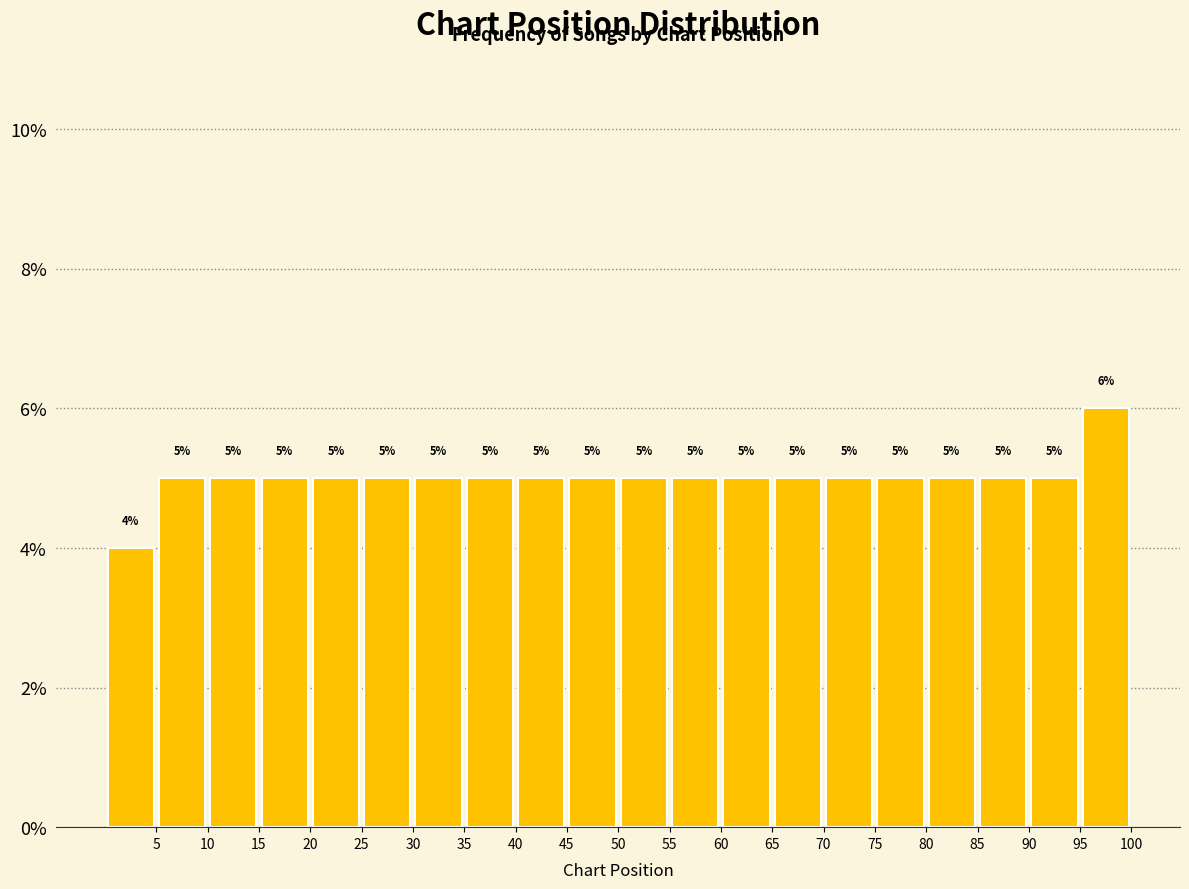

Reading left to right, transcribe this chart: for each bar, give the range it covers on the x-axis and its height.

0 to 5: 4
5 to 10: 5
10 to 15: 5
15 to 20: 5
20 to 25: 5
25 to 30: 5
30 to 35: 5
35 to 40: 5
40 to 45: 5
45 to 50: 5
50 to 55: 5
55 to 60: 5
60 to 65: 5
65 to 70: 5
70 to 75: 5
75 to 80: 5
80 to 85: 5
85 to 90: 5
90 to 95: 5
95 to 100: 6